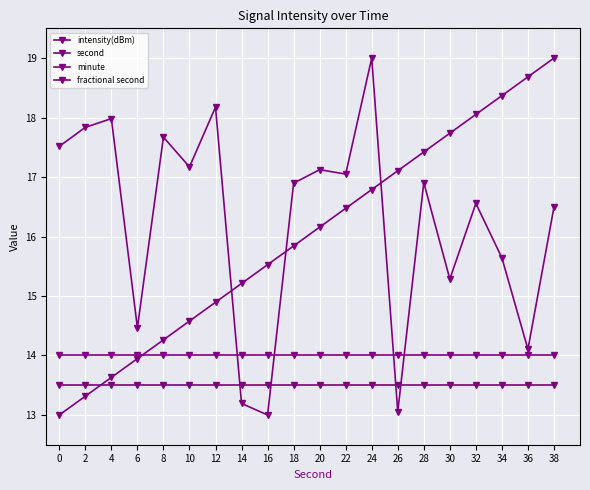

At which label is intensity(dBm) closest to 16?

34